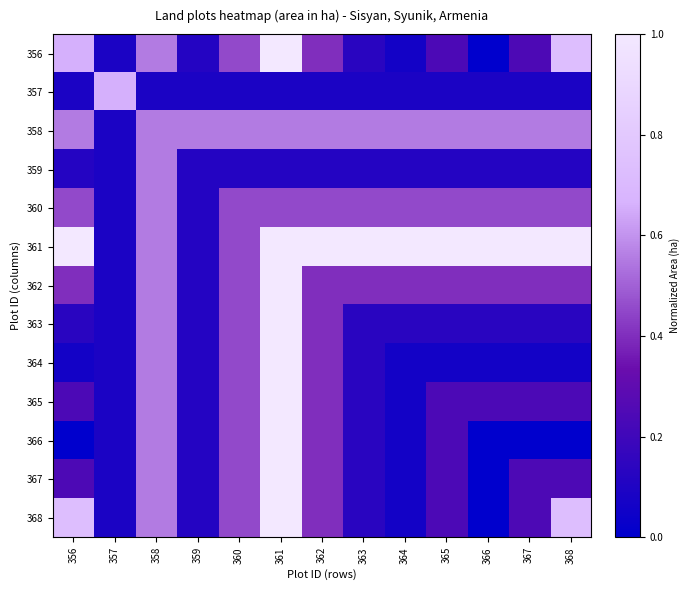

Count the number of data series in this chart.

13